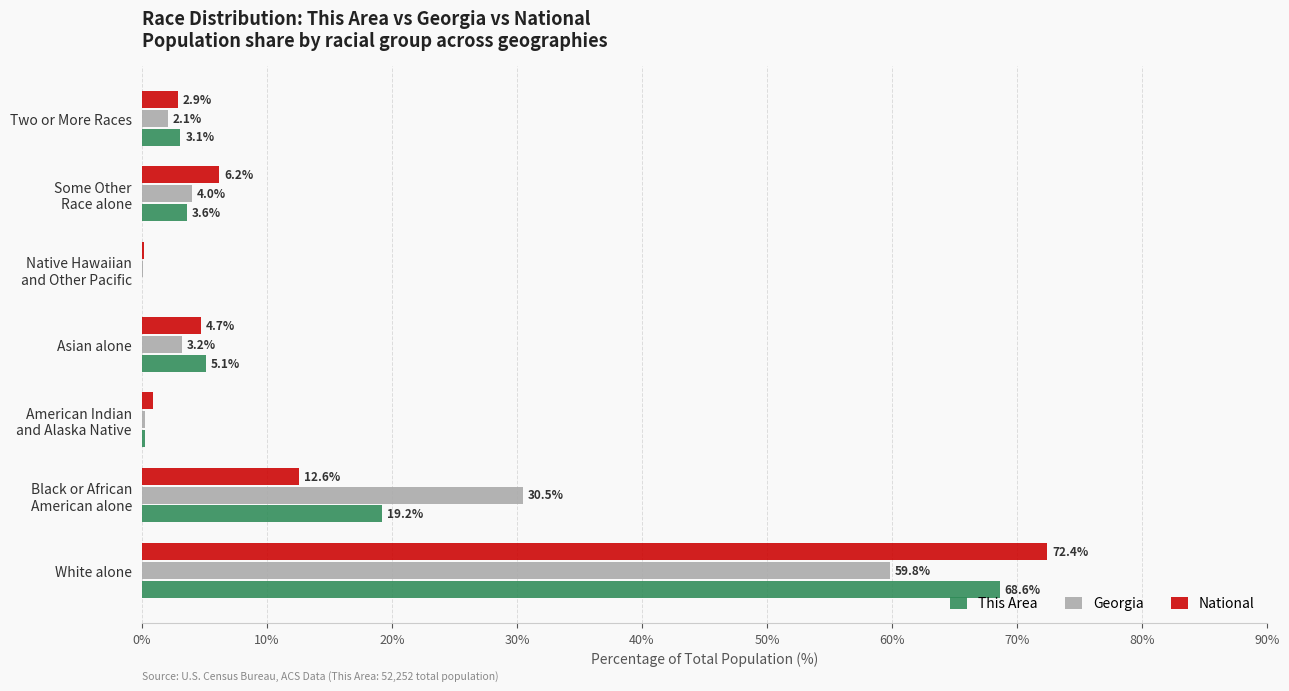

The value of Georgia at White alone is 59.8. True or false?

True